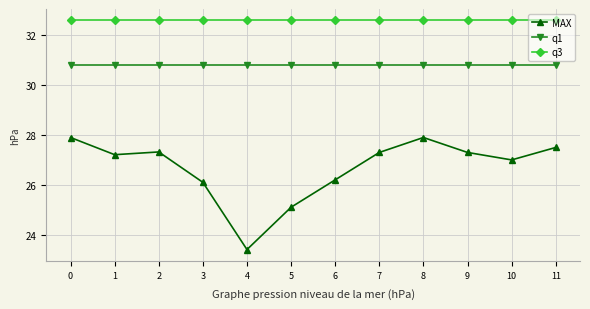

What is the spread (max minus min) of values at 0?

4.7